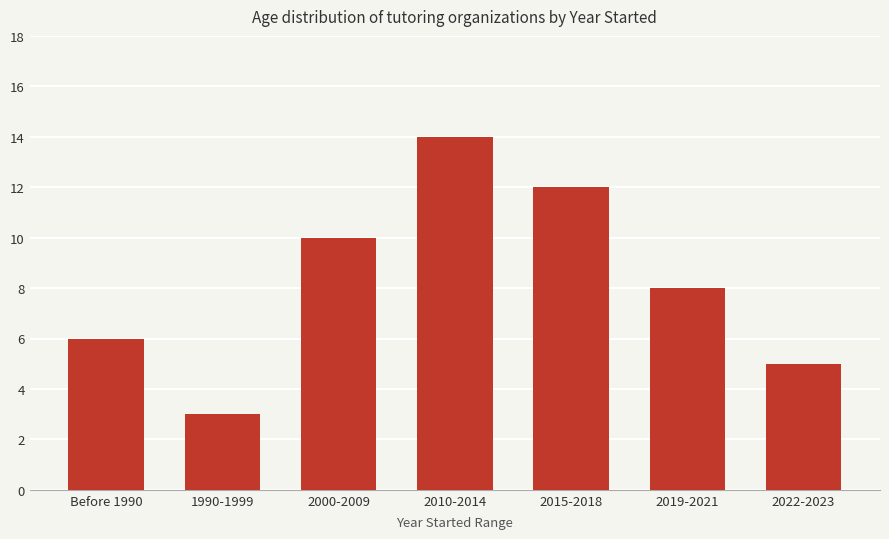

What is the value of the 4th bar from the left?

14